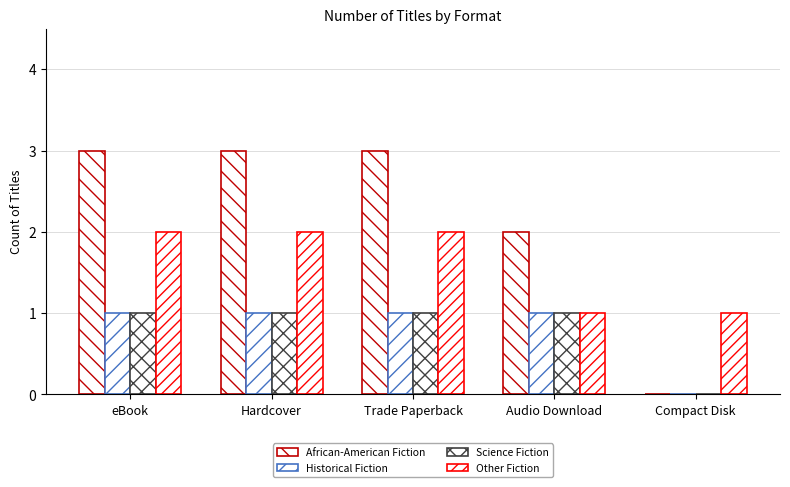

Reading left to right, extract all data points from this chart.

African-American Fiction: 3	3	3	2	0
Historical Fiction: 1	1	1	1	0
Science Fiction: 1	1	1	1	0
Other Fiction: 2	2	2	1	1